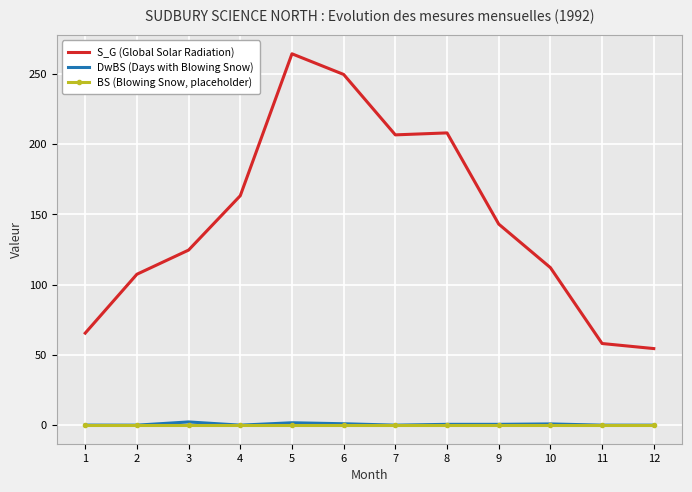

Which series has the largest range (max minus min)?

S_G (Global Solar Radiation)